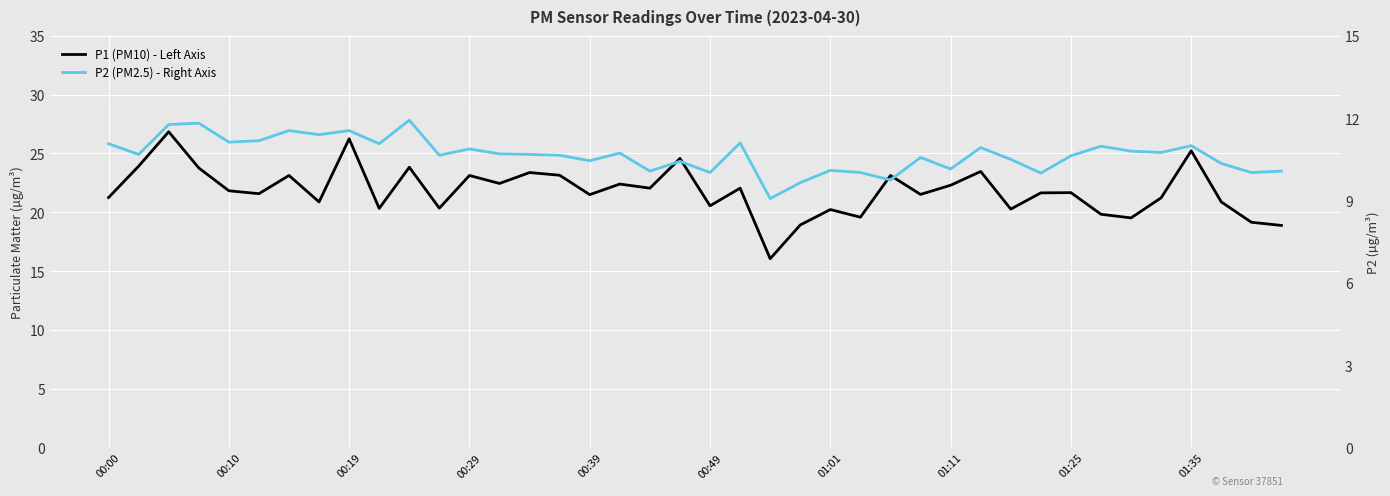

Reading left to right, list all the values displayed in this chart.

P1 (PM10) - Left Axis: 21.2	23.9	26.9	23.8	21.8	21.6	23.1	20.9	26.2	20.3	23.8	20.4	23.1	22.4	23.4	23.1	21.5	22.4	22.1	24.6	20.6	22.1	16.1	18.9	20.2	19.6	23.1	21.5	22.3	23.5	20.3	21.6	21.7	19.8	19.5	21.2	25.2	20.9	19.1	18.9
P2 (PM2.5) - Right Axis: 11.1	10.7	11.8	11.8	11.1	11.2	11.6	11.4	11.6	11.1	11.9	10.7	10.9	10.7	10.7	10.7	10.4	10.7	10.1	10.4	10.0	11.1	9.1	9.7	10.1	10.0	9.8	10.6	10.2	10.9	10.5	10.0	10.6	11.0	10.8	10.8	11.0	10.3	10.0	10.1